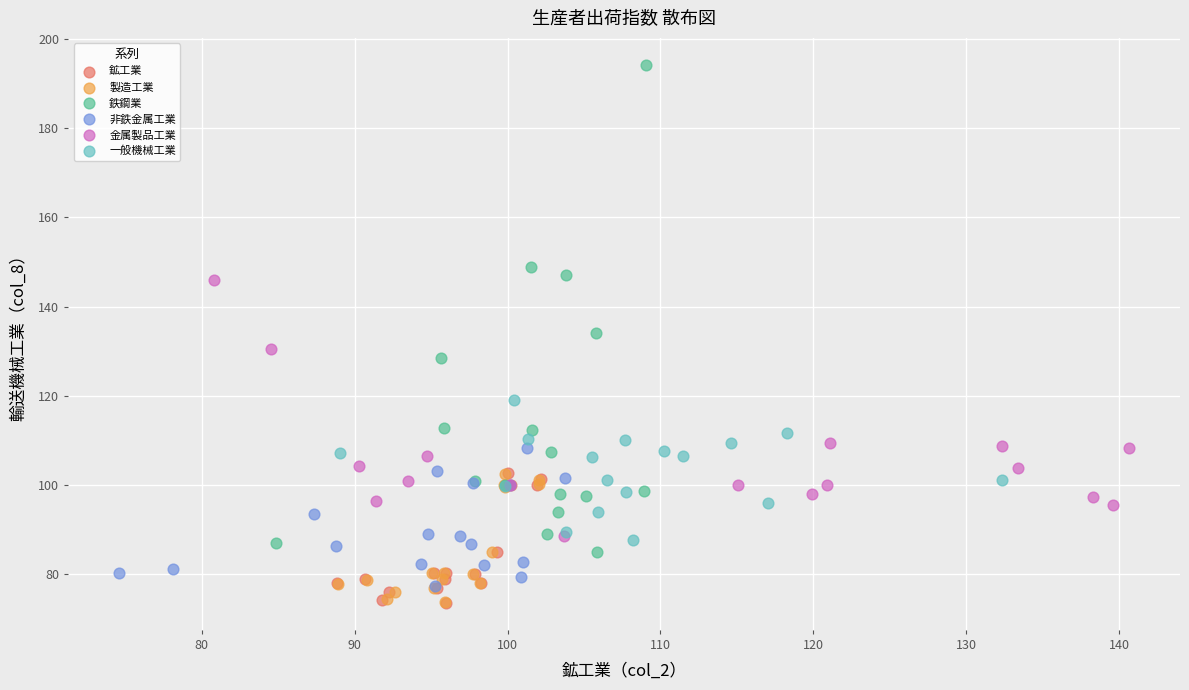

Which series contains the highest Y value?

鉄鋼業